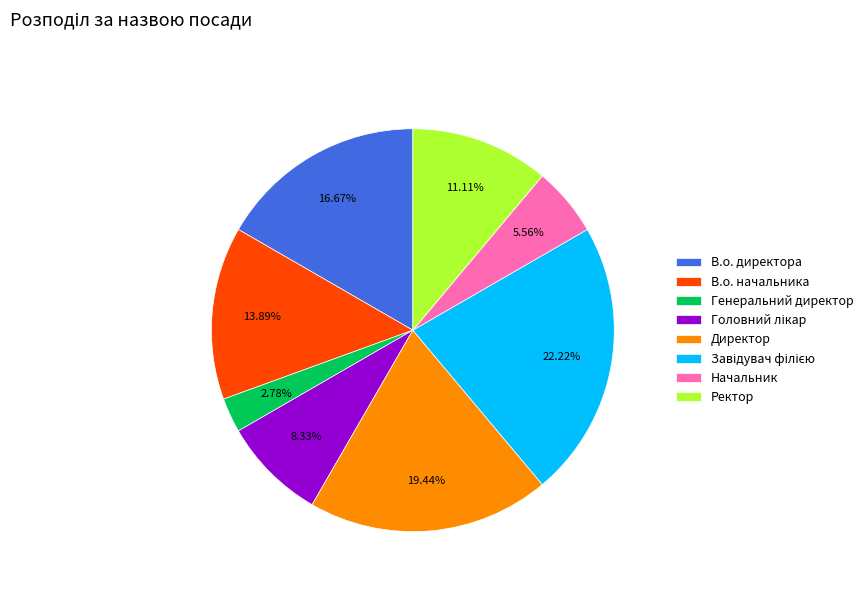

Approximately how many times larger is the value at В.о. начальника compared to В.о. директора?

0.8